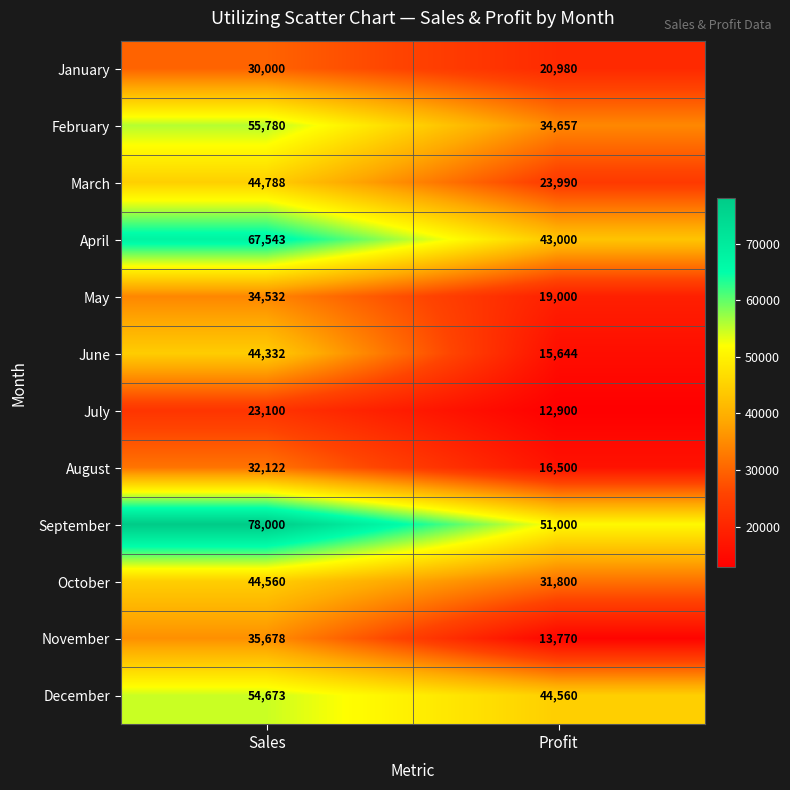

What is the spread (max minus min) of values at Profit?

38100